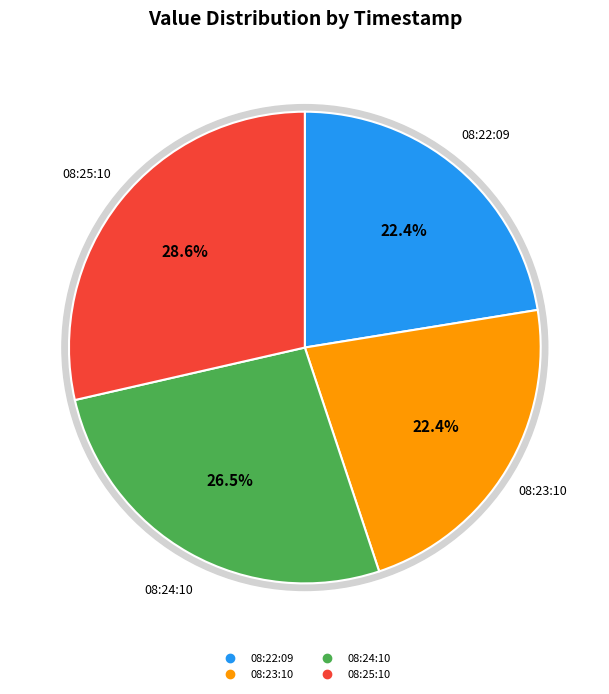

The 2022-08-31T08:24:10.415Z slice represents 27% of the pie. True or false?

True